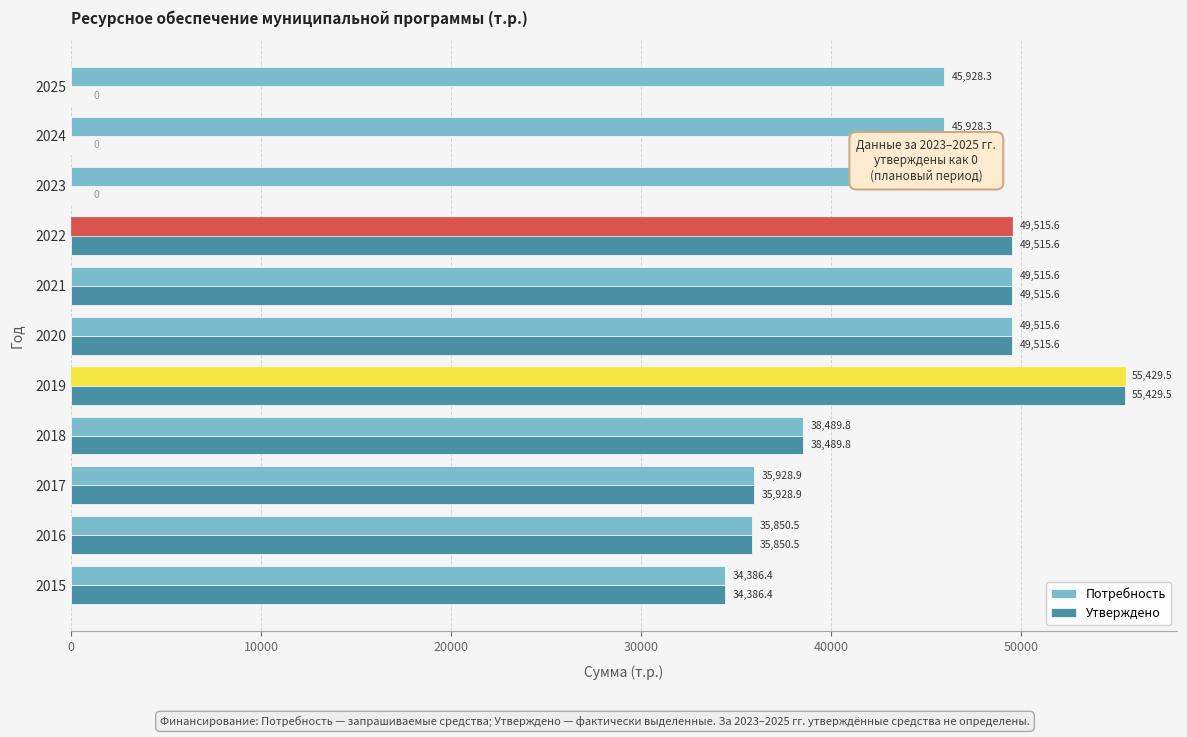

What is the sum of all Потребность values?

486416.8